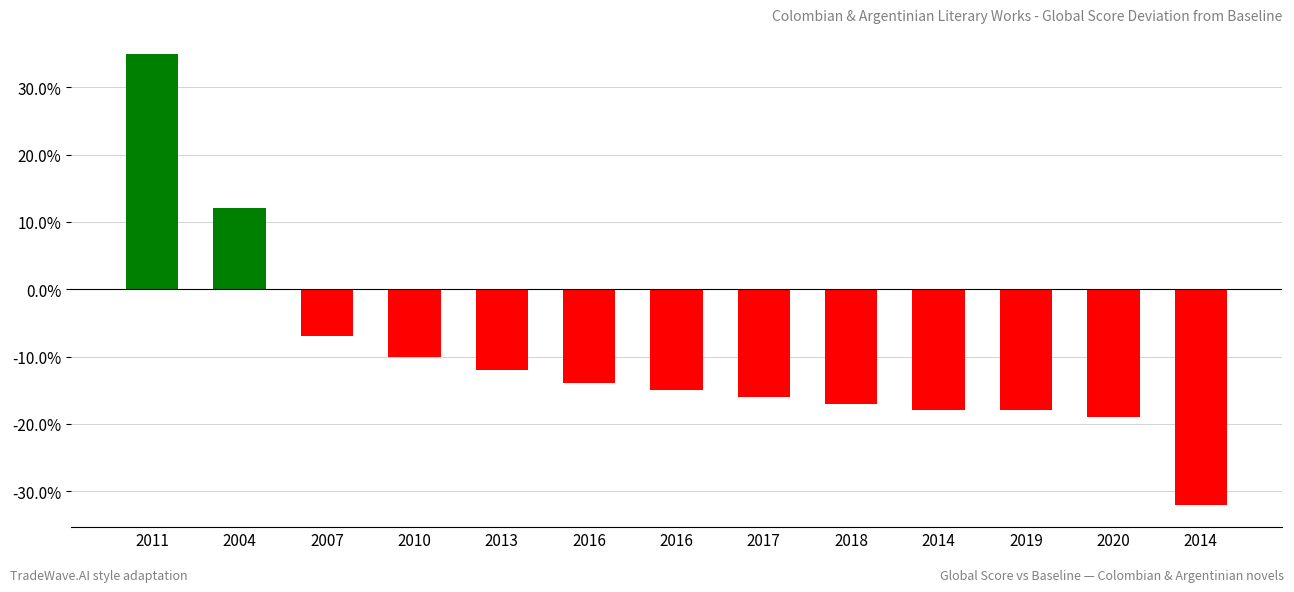

Reading left to right, transcribe all the data shown in this chart.

2011=35	2004=12	2007=-7	2010=-10	2013=-12	2016=-14	2016=-15	2017=-16	2018=-17	2014=-18	2019=-18	2020=-19	2014=-32